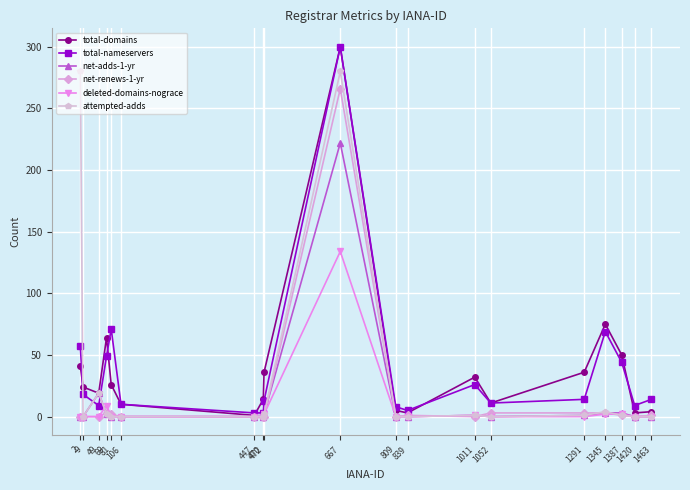

Is this an area chart (filled region under the line)?

No